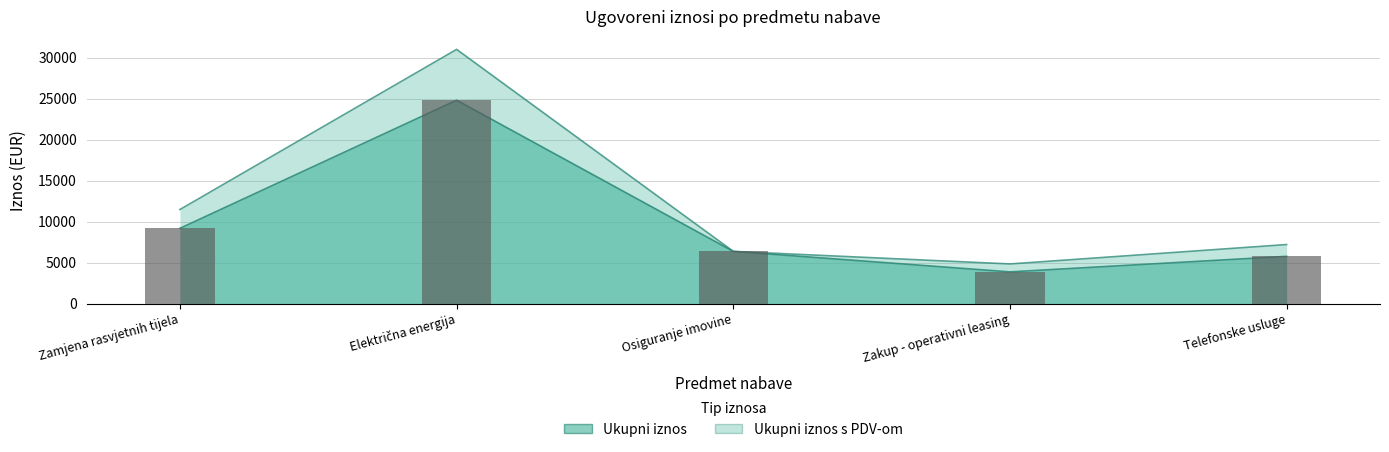

What is the label of the 4th bar from the right?

Električna energija